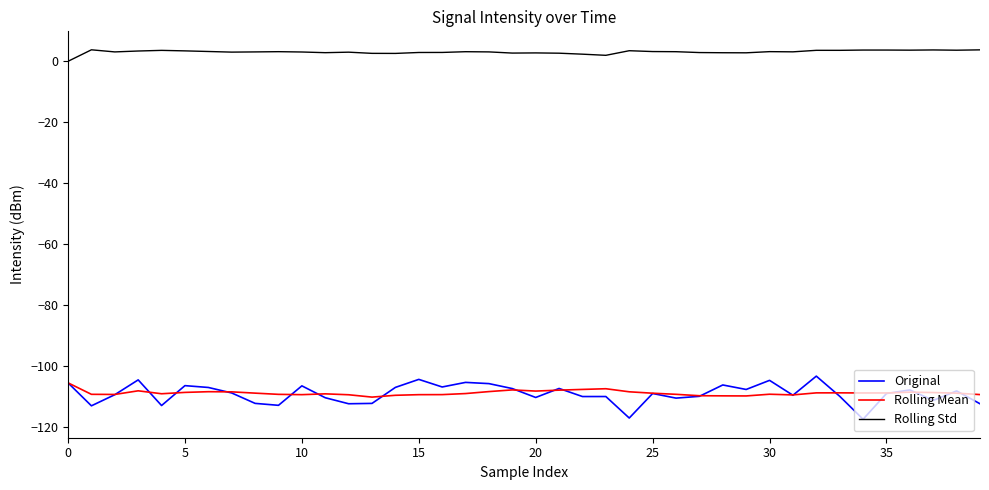

Which series has the widest spread of values?

Original